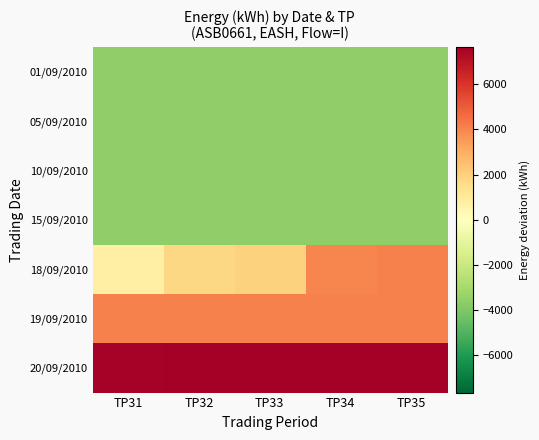

At which category is the sum across all series the highest?

TP35